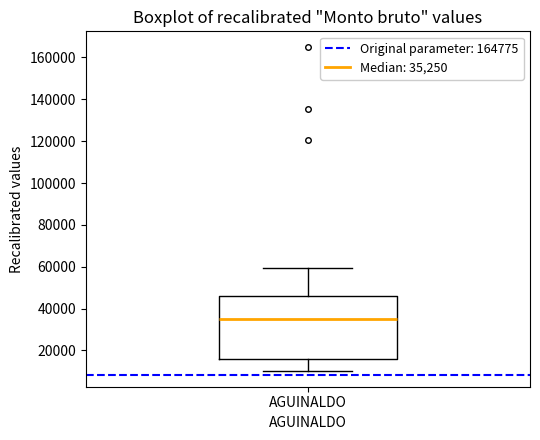

Where does the lower whisker of the box for AGUINALDO end on the y-axis? The values are not printed on the chart, so give them approximately, as read against the axis.

10000